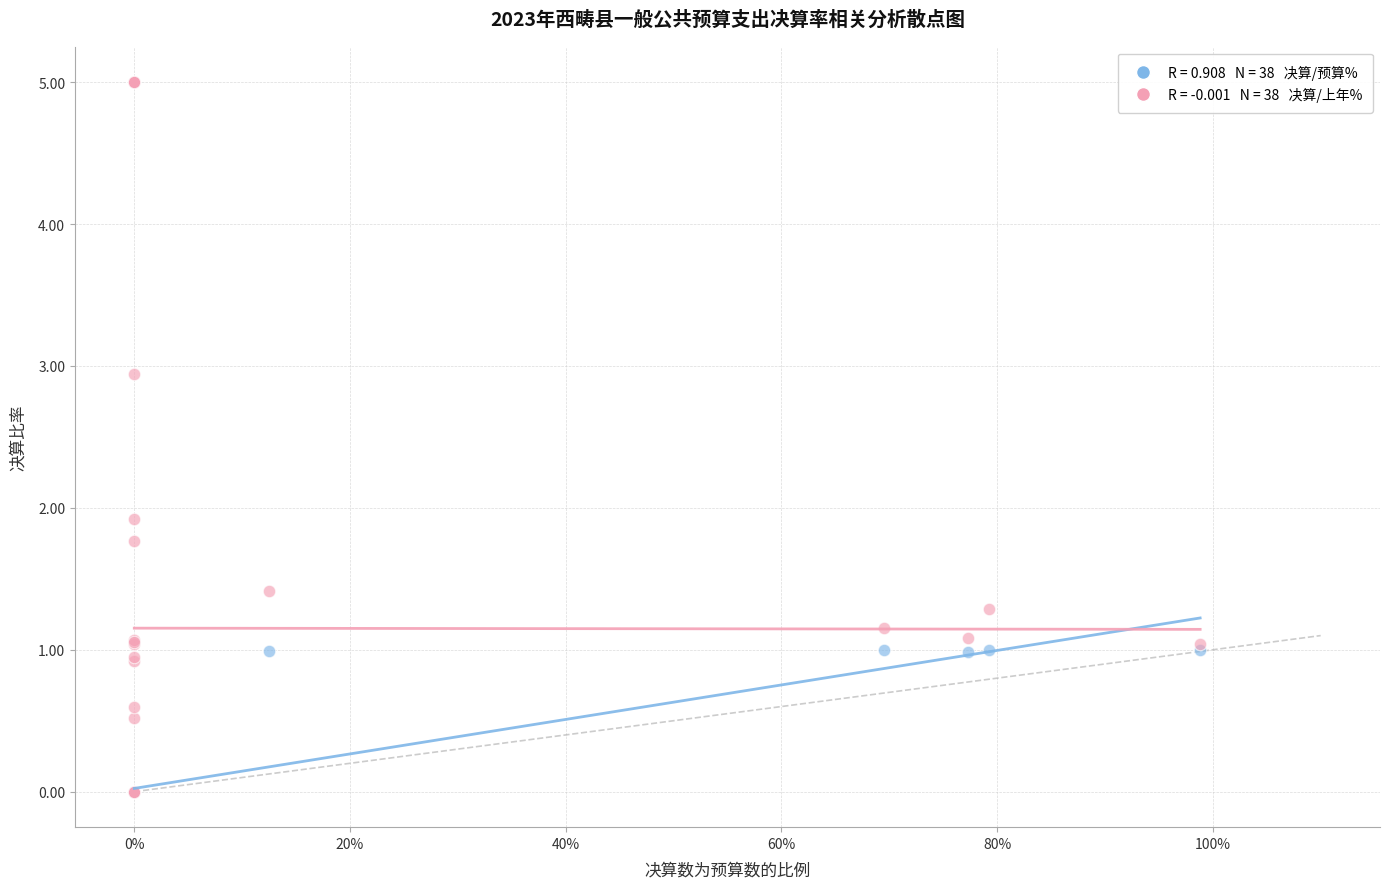

Across all series, what Y value is closest to 2?

1.9